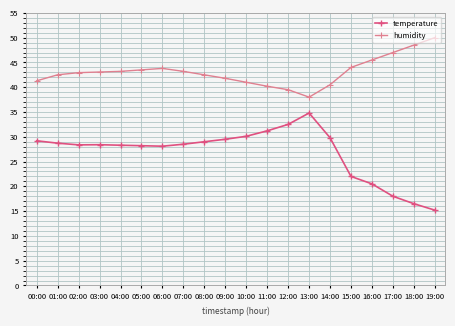

What is the sum of all temperature values?

536.9